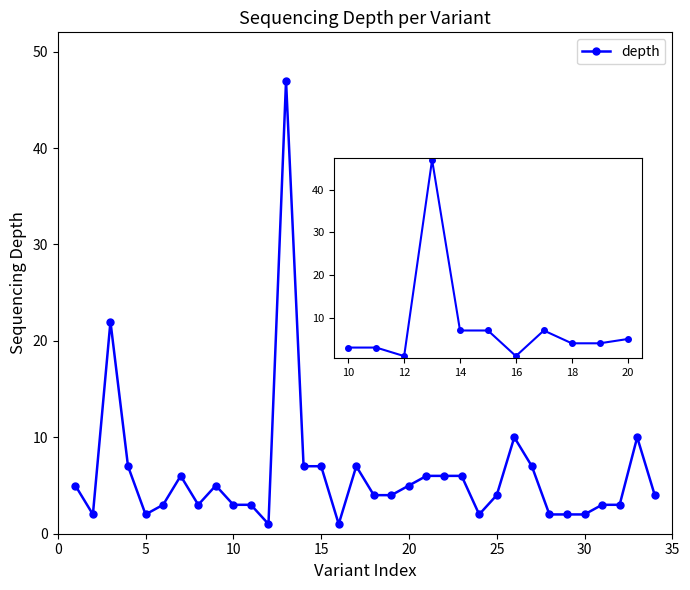

How many lines are shown in the chart?

1